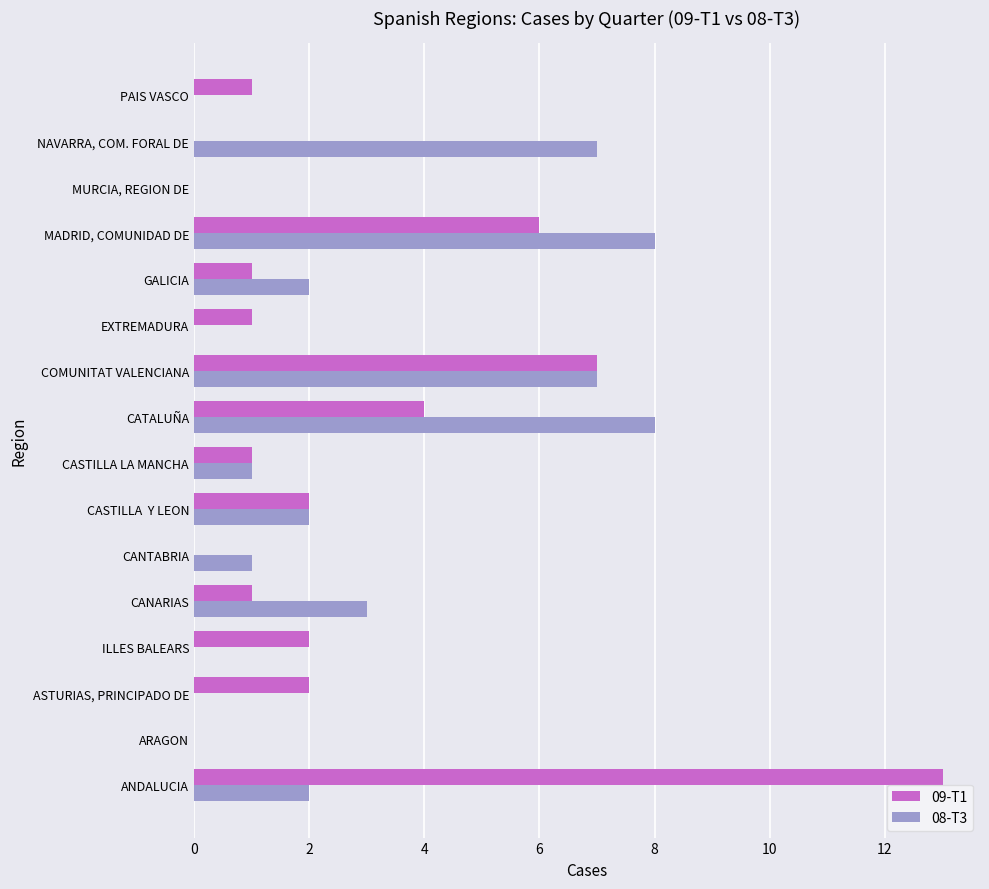

What are all the series names shown in the legend?

09-T1, 08-T3